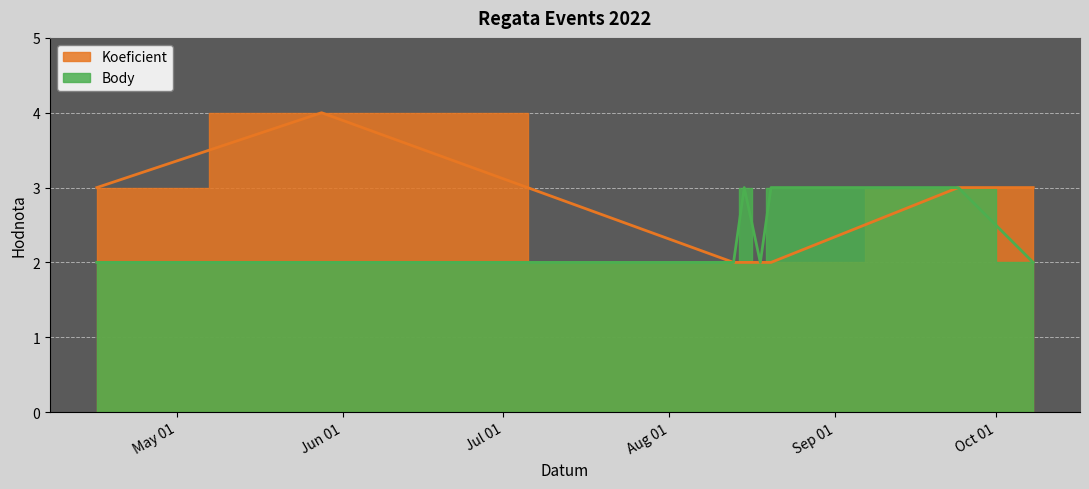

True or false: Body and Koeficient cross at least once.

False